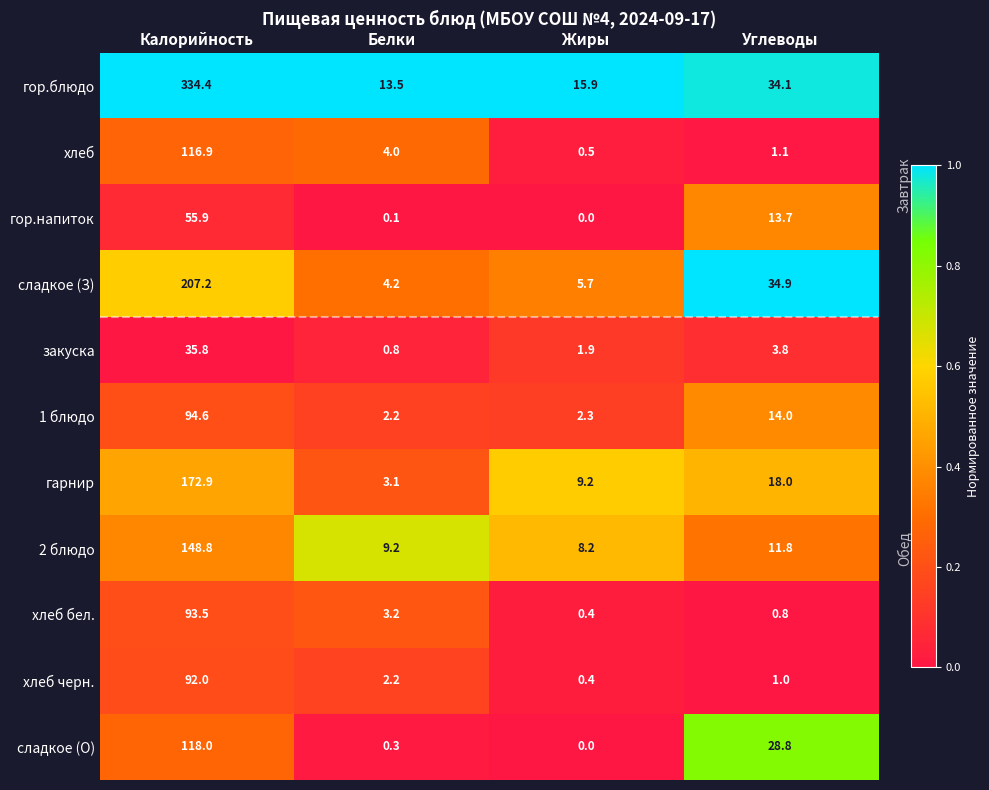

Which series has the largest range (max minus min)?

гор.блюдо